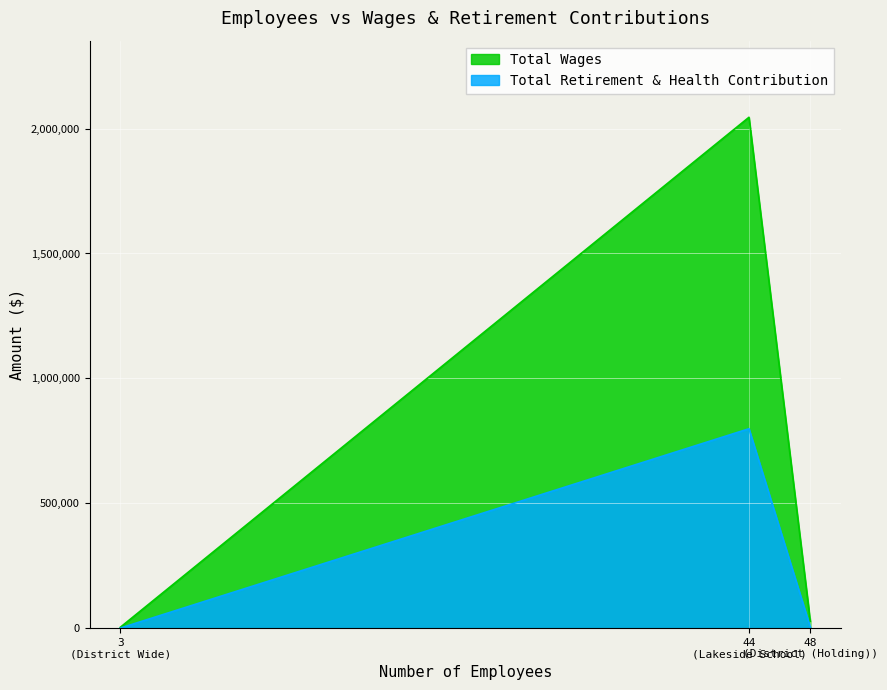

List the series in order of their overall mean, lowest first.

Total Retirement & Health Contribution, Total Wages